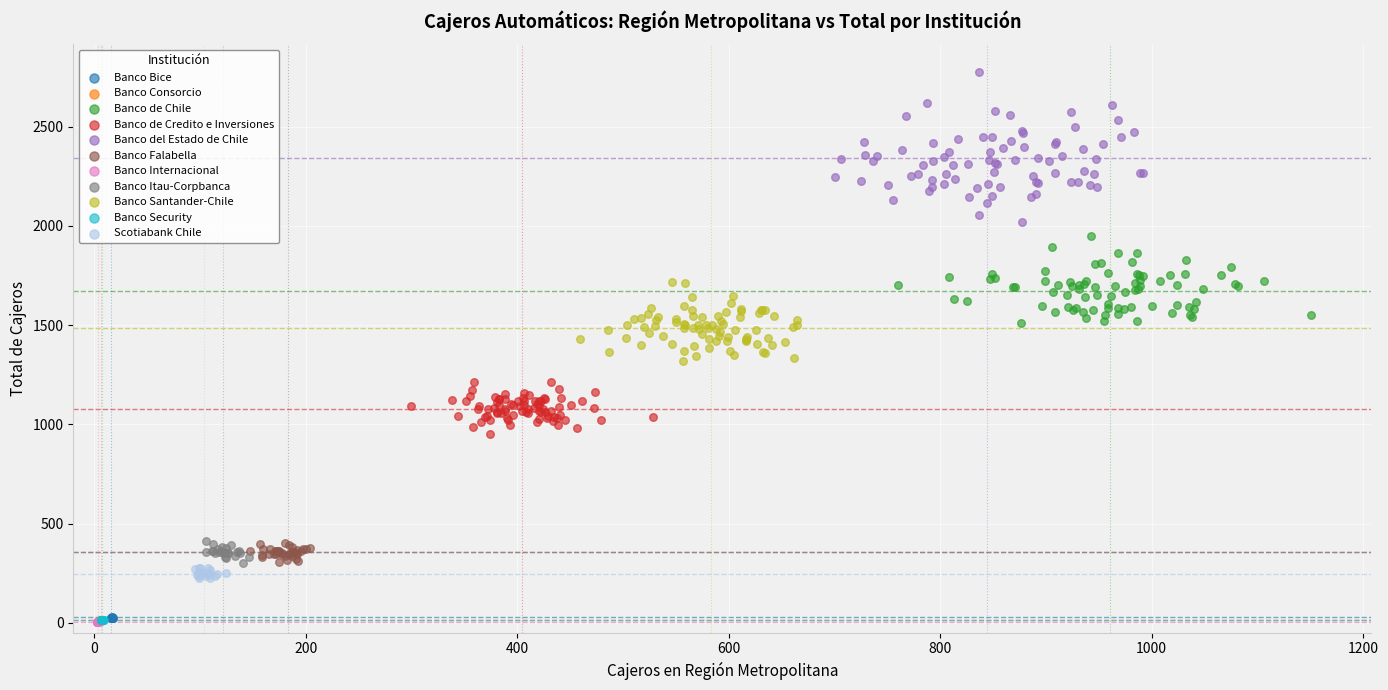

Which series has the widest spread of Y values?

Banco del Estado de Chile